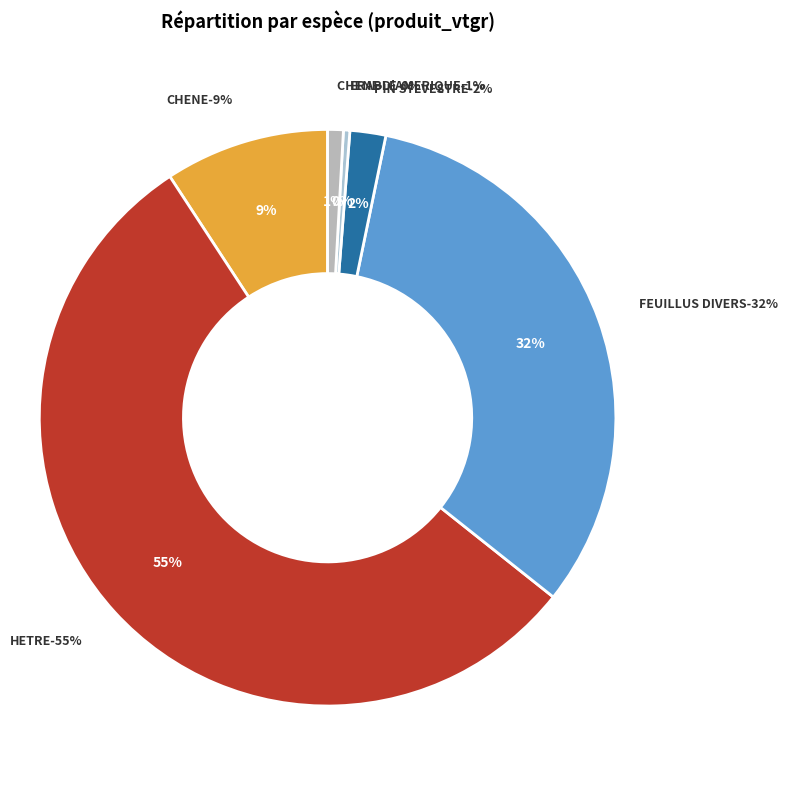

What is the change in value from HETRE to ERABLE?

-17.1